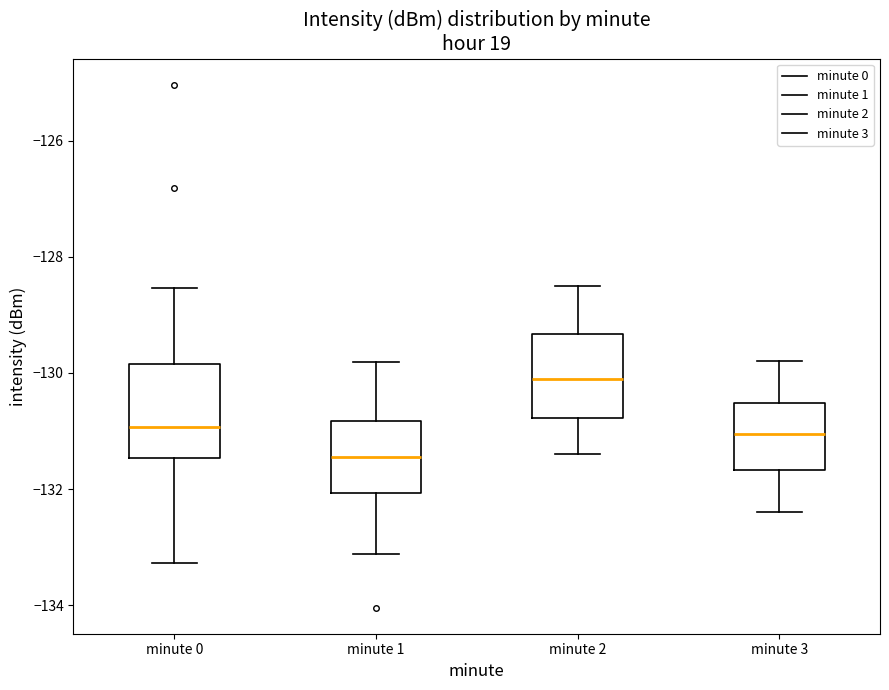

Reading left to right, transcribe this box plot: for each box, give where its median line is, the range the box spans, and where its two whiskers end, as read against the y-axis. The values are not printed on the chart, so give them approximately, as read against the axis.

minute 0: median -131.0, box -131.4 to -129.8, whiskers -133.2 to -128.6
minute 1: median -131.4, box -132.0 to -130.8, whiskers -133.2 to -129.8
minute 2: median -130.0, box -130.8 to -129.4, whiskers -131.4 to -128.4
minute 3: median -131.0, box -131.6 to -130.6, whiskers -132.4 to -129.8